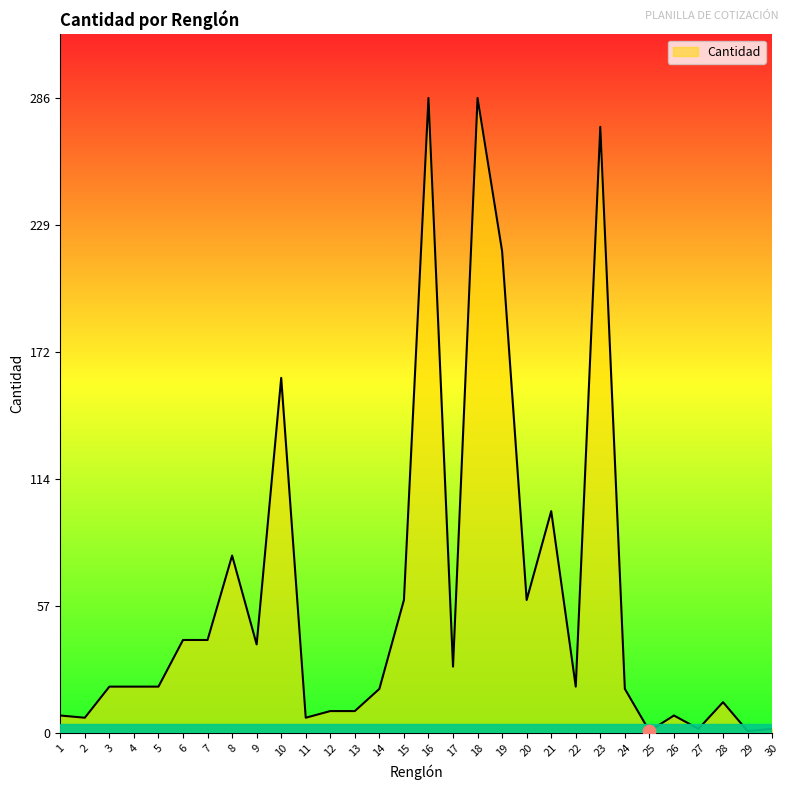

What is the ratio of the value at 22 to the value at 17?

0.7